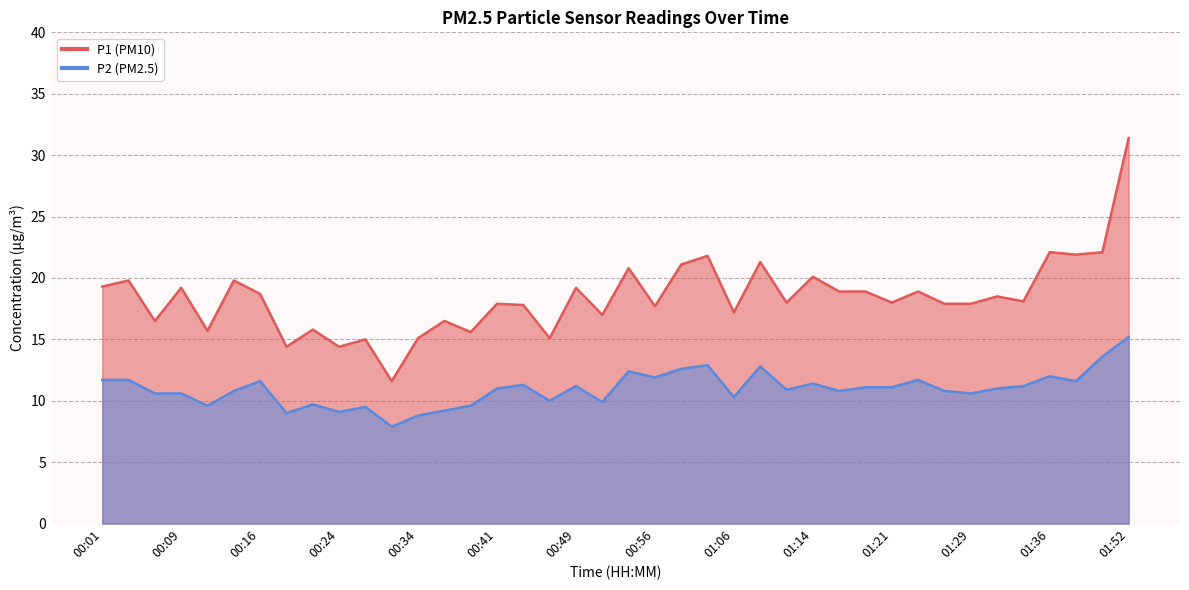

How many data points in P2 are above 11?

19